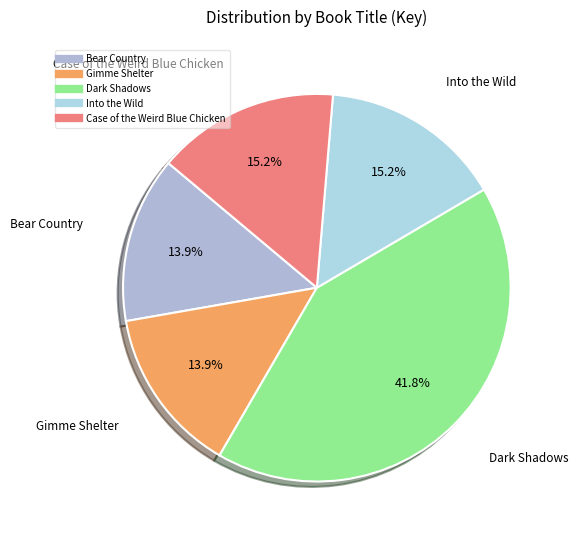

Approximately how many times larger is the value at Case of the Weird Blue Chicken compared to Bear Country?

1.1